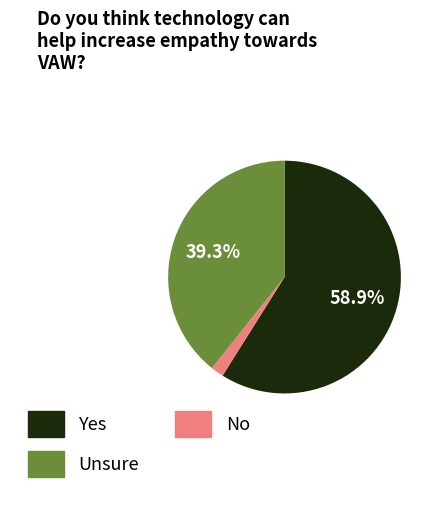

Is there any slice that represents more than half of the pie?

Yes